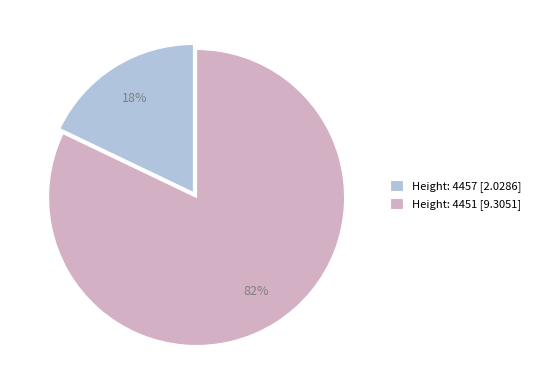

Count the number of slices in the pie.

2